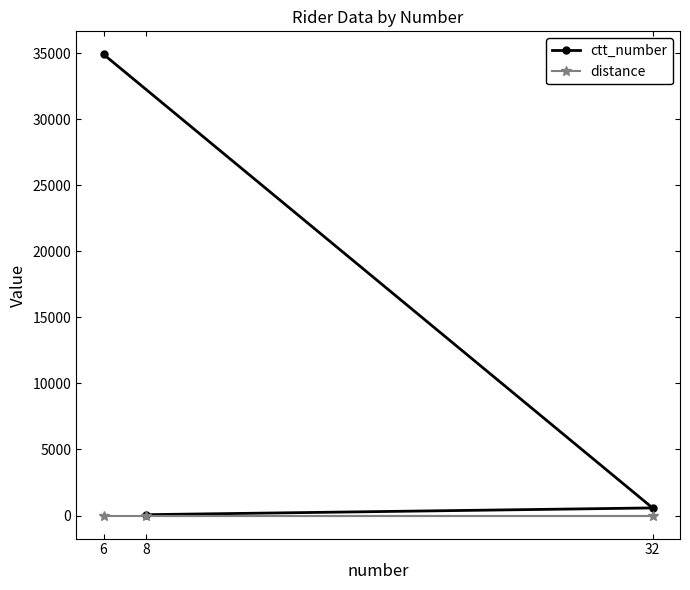

List the series in order of their overall mean, highest first.

ctt_number, distance